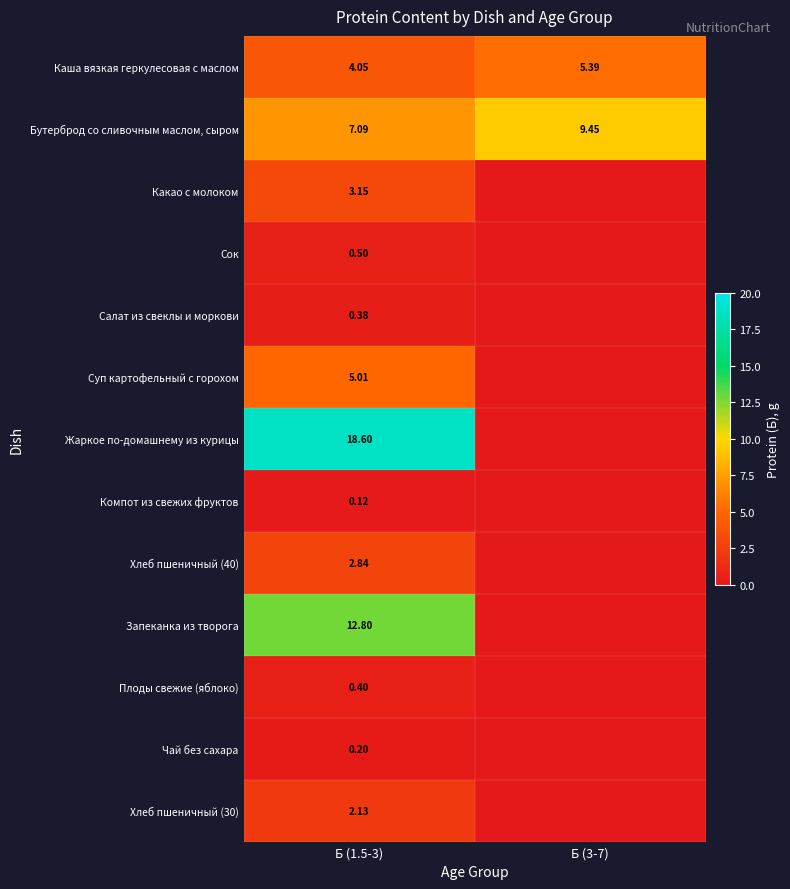

What is the difference between the highest and lowest values at Б (1.5-3)?

18.5